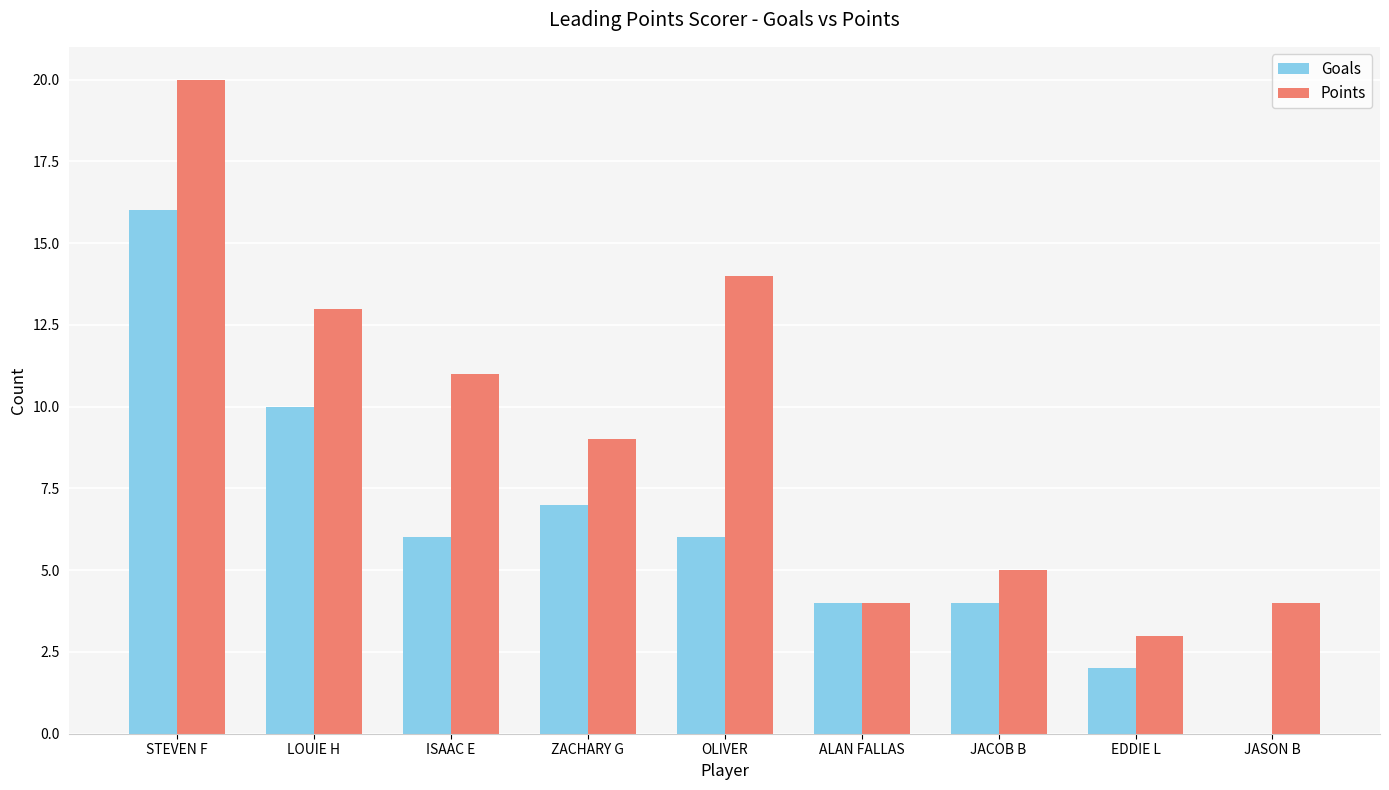

Are the bars horizontal?

No